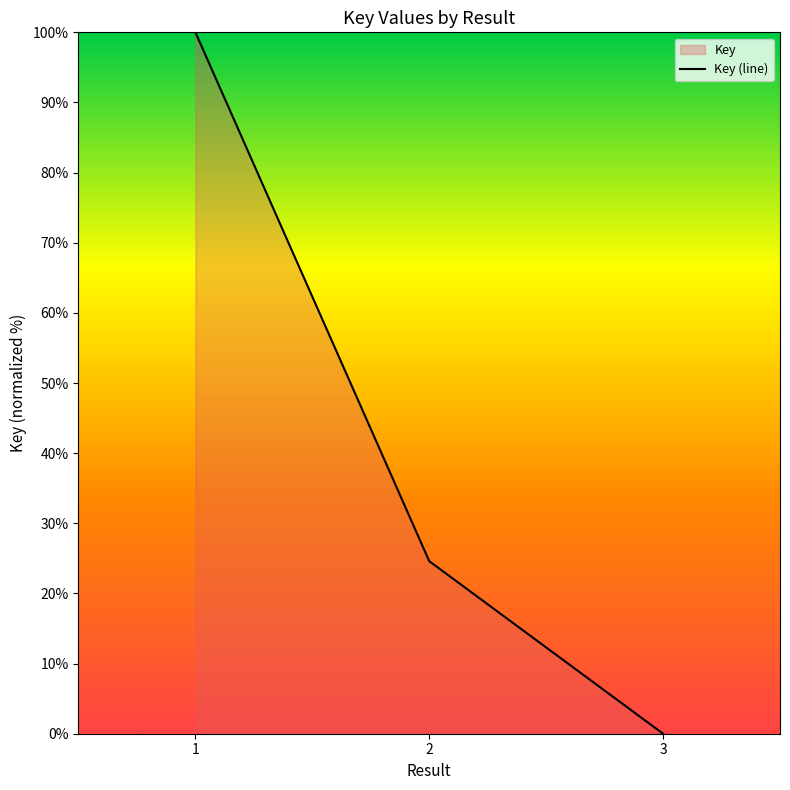

Which has a higher value, 3 or 1?

1